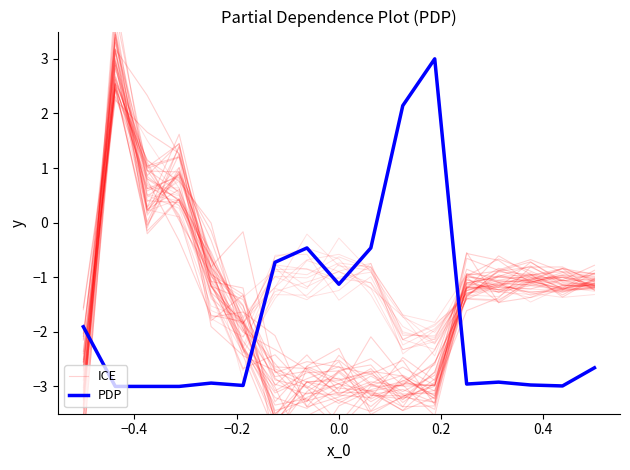

At how many categories does at least one series exceed 0?

5